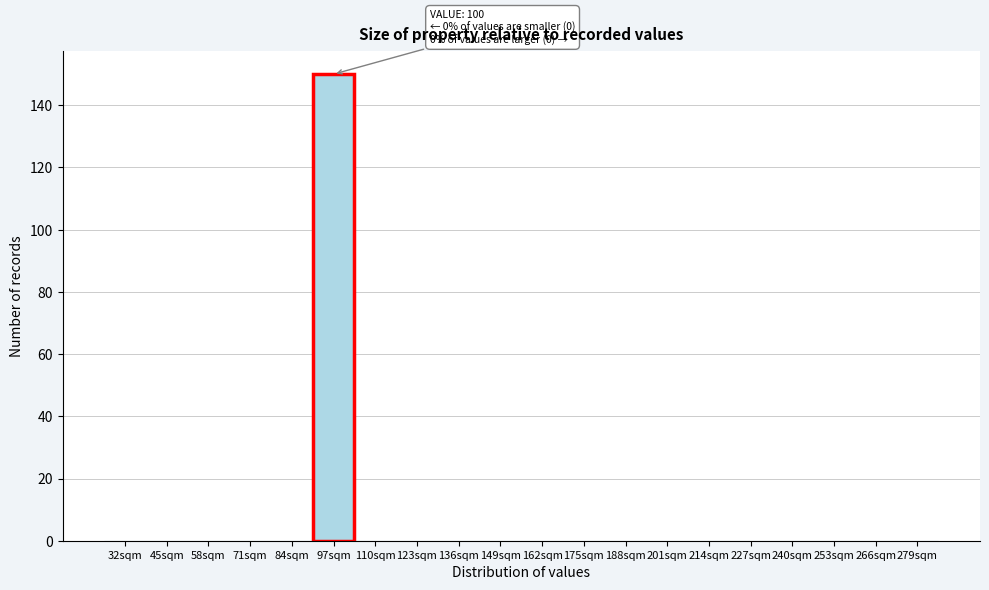

Reading left to right, transcribe all the data shown in this chart.

32sqm=0	45sqm=0	58sqm=0	71sqm=0	84sqm=0	97sqm=150	110sqm=0	123sqm=0	136sqm=0	149sqm=0	162sqm=0	175sqm=0	188sqm=0	201sqm=0	214sqm=0	227sqm=0	240sqm=0	253sqm=0	266sqm=0	279sqm=0